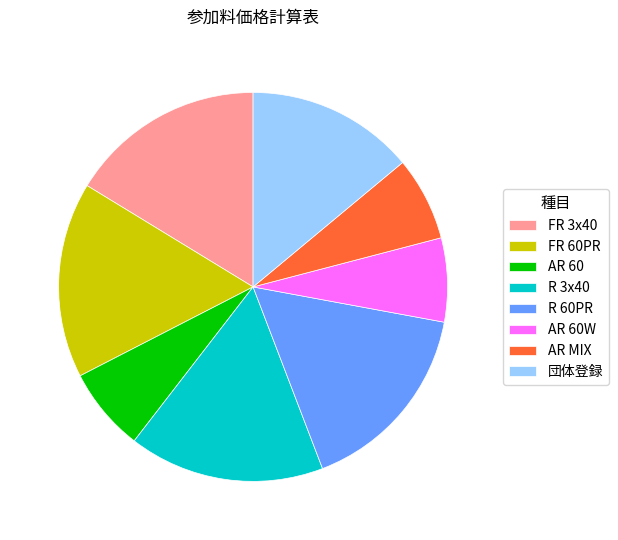

What is the ratio of the value at AR 60W to the value at R 60PR?

0.4